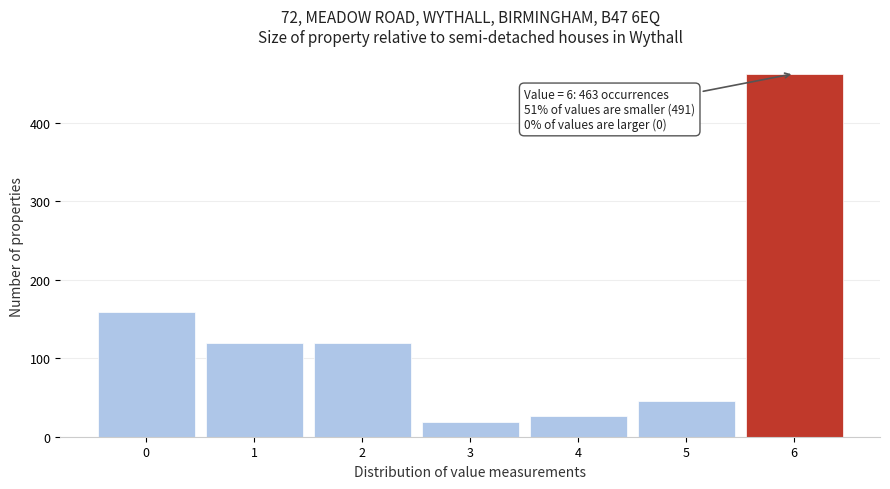

Which range on the x-axis has the tallest bar?

5.5 to 6.5